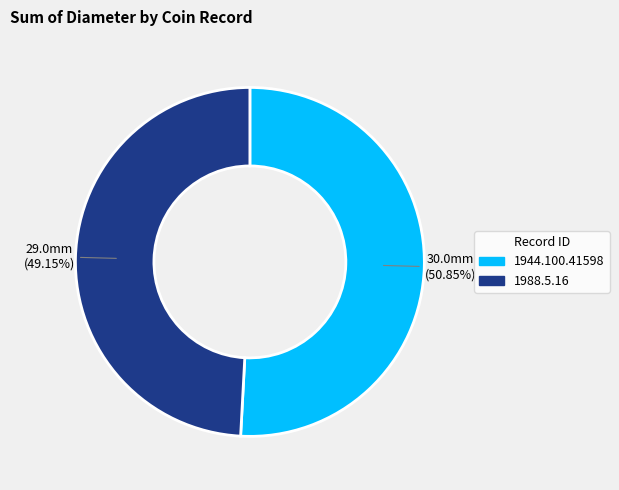

How many slices are in this pie chart?

2